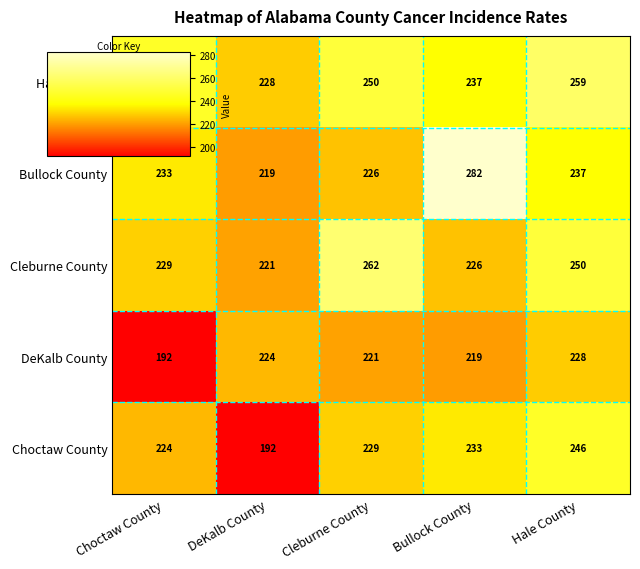

What is the greatest value displayed?

282